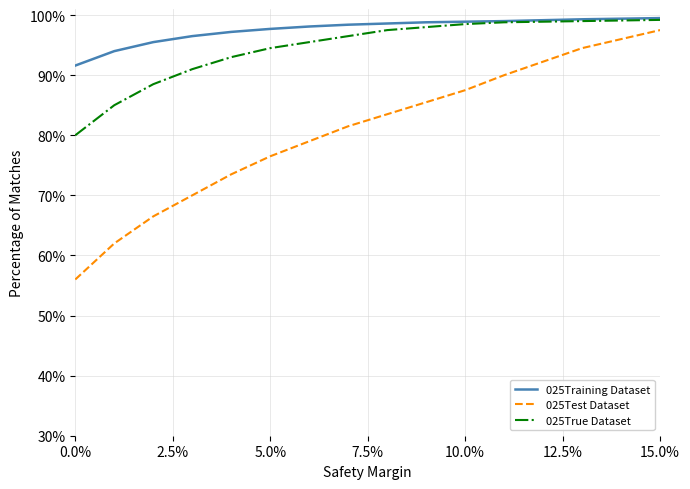

What is the smallest value displayed?

56.0